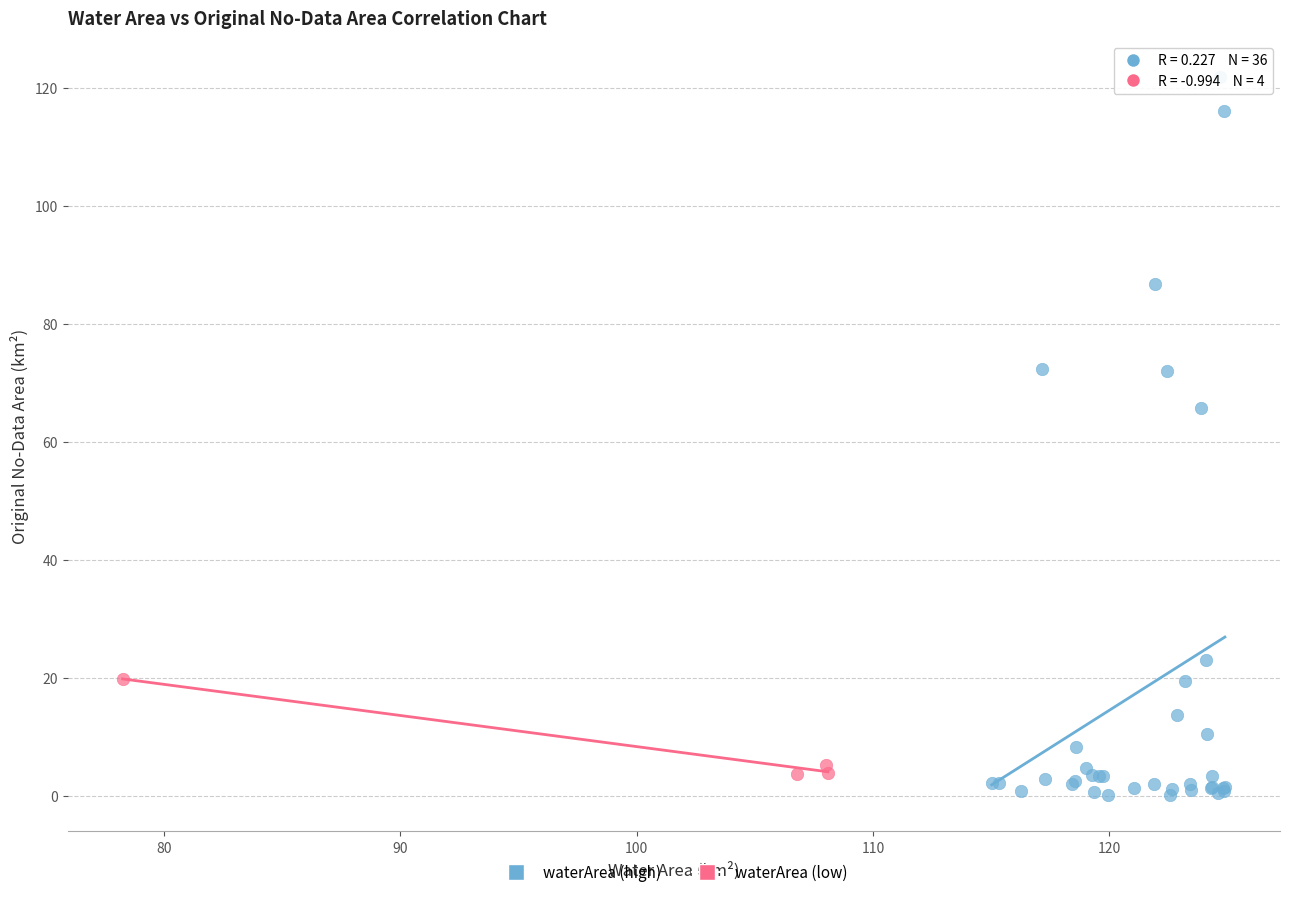

Which series contains the highest Y value?

waterArea (high)